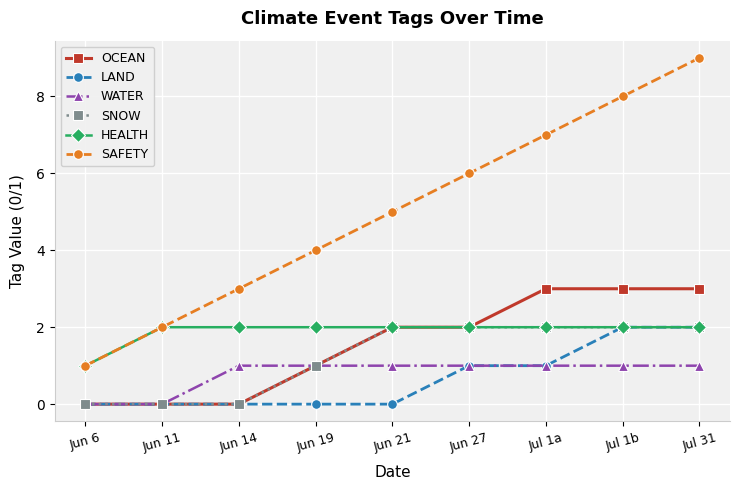

How many lines are shown in the chart?

6